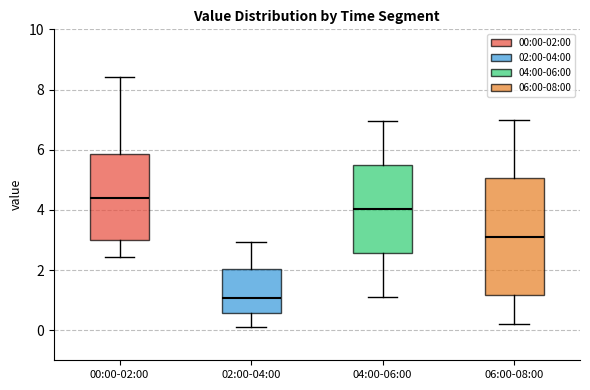

Where does the median line of the box for 02:00-04:00 sit on the y-axis? The values are not printed on the chart, so give them approximately, as read against the axis.

1.0